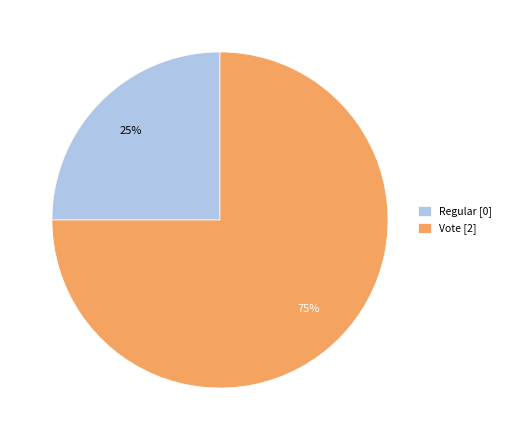

To the nearest percent, what is the combined percentage of Vote and Regular?

100%